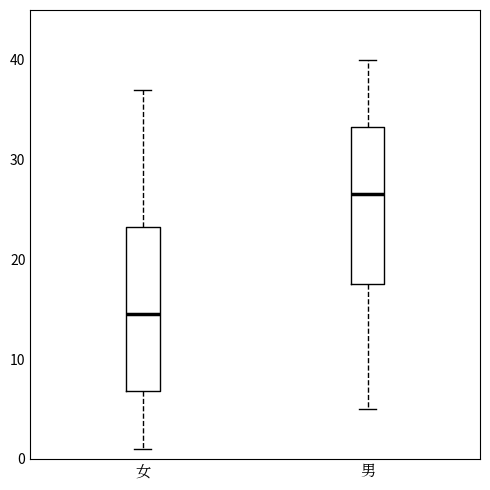

Reading left to right, transcribe this box plot: for each box, give where its median line is, the range the box spans, and where its two whiskers end, as read against the y-axis. The values are not printed on the chart, so give them approximately, as read against the axis.

女: median 15, box 7 to 23, whiskers 1 to 37
男: median 27, box 18 to 33, whiskers 5 to 40